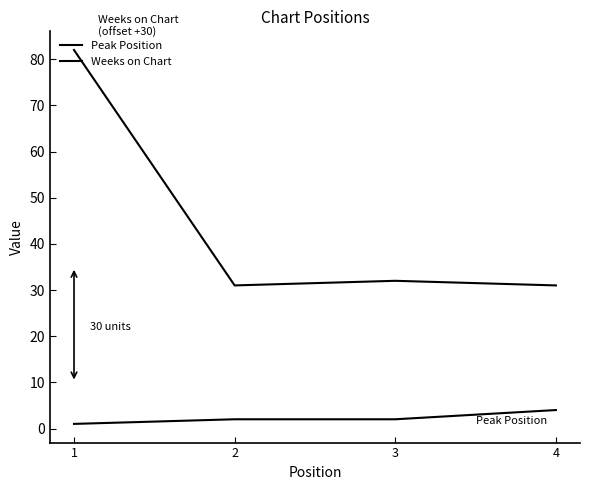

At which label is Peak Position closest to 2?

2